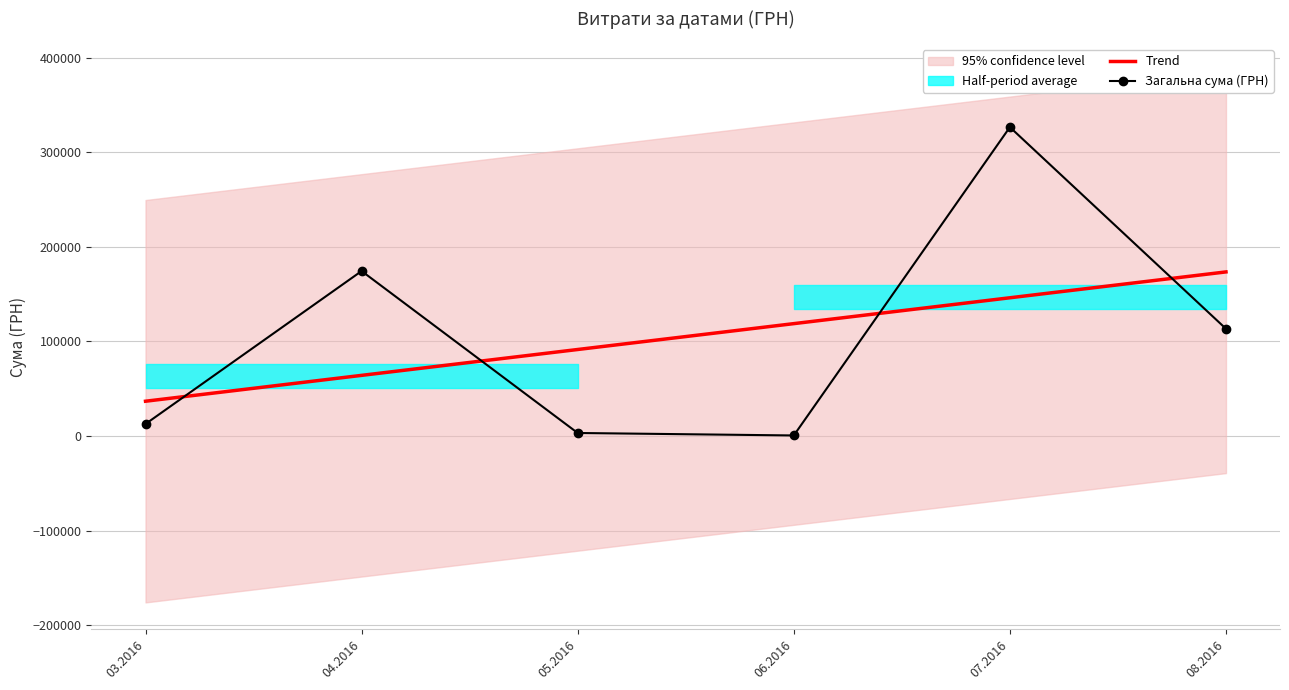

How many interior local peaks does the Загальна сума (ГРН) series have?

2